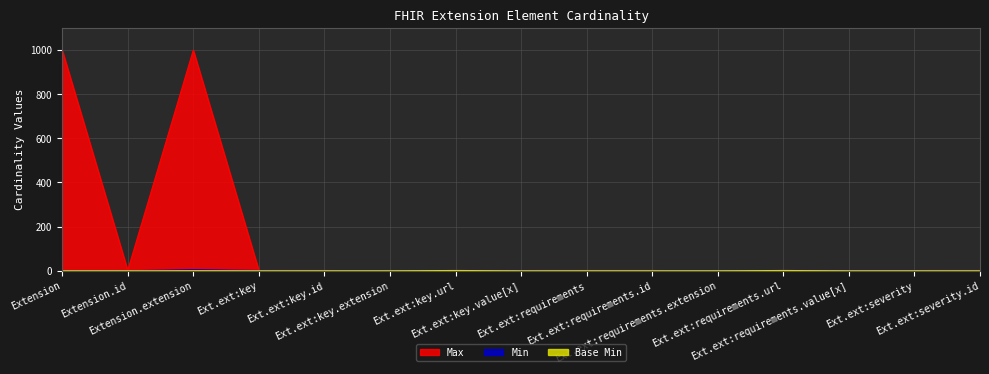

How many interior local peaks does the Min series have?

1